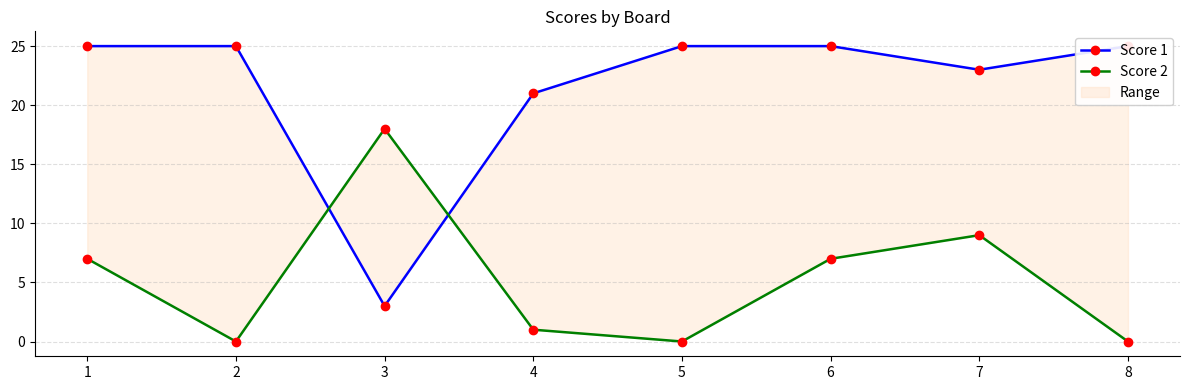

Which series changed the most between 3 and 6?

Score 1